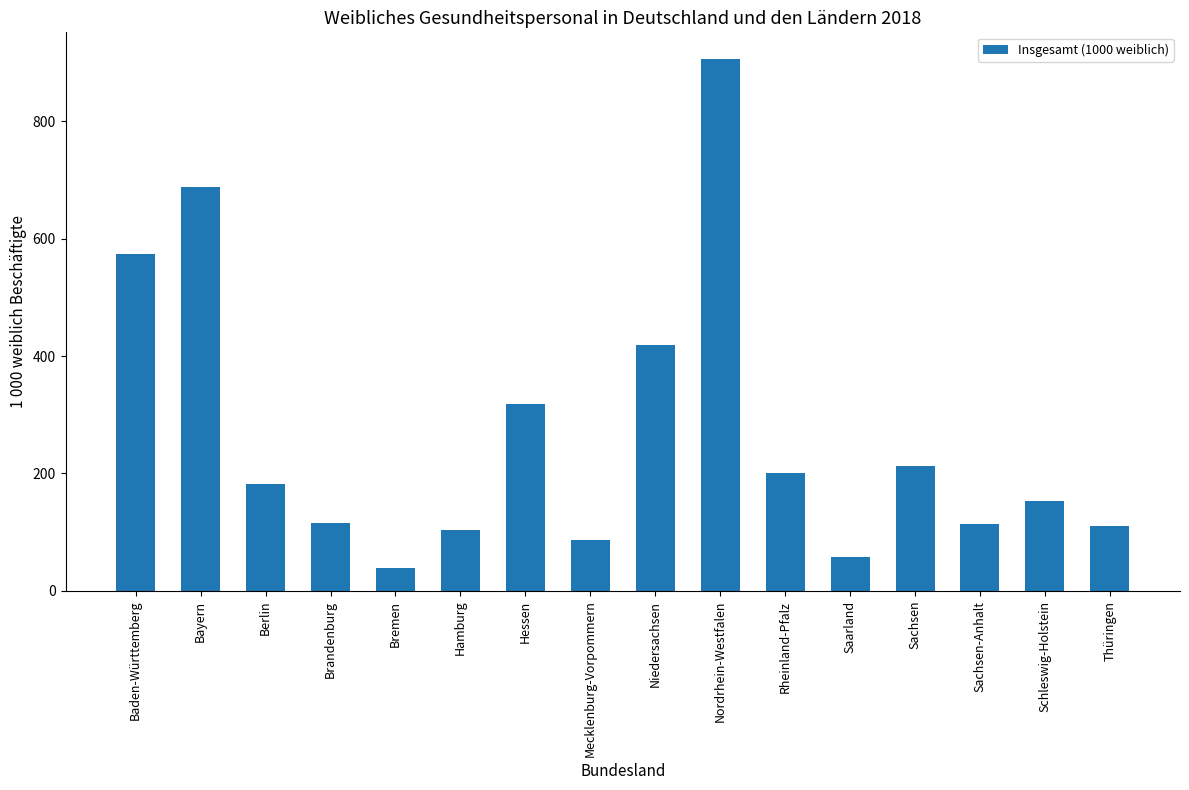

Which category has the lowest value across all series?

Bremen